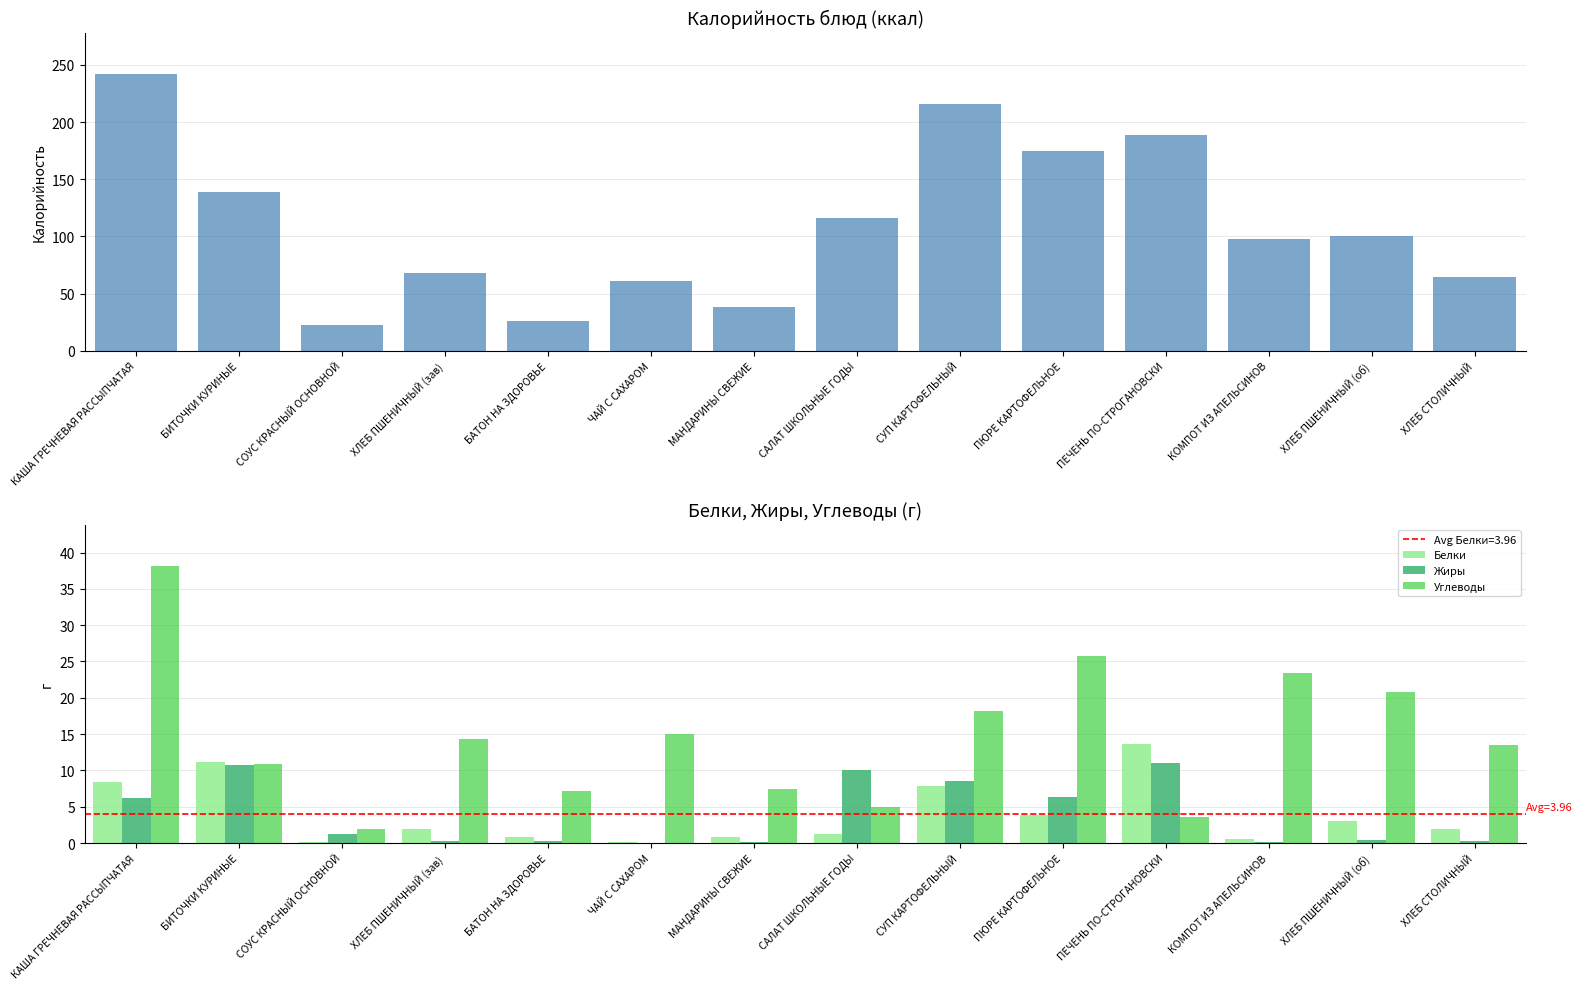

What is the value of the Калорийность bar at the 11th from the left?

189.0